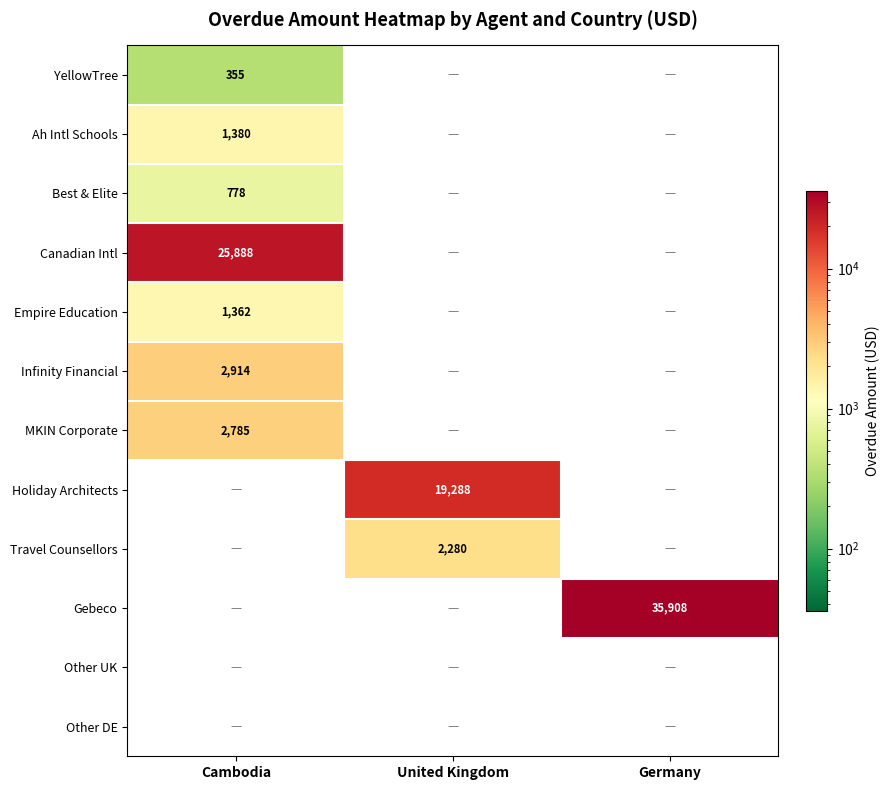

The Infinity Financial series shows 1432 at Cambodia. True or false?

False